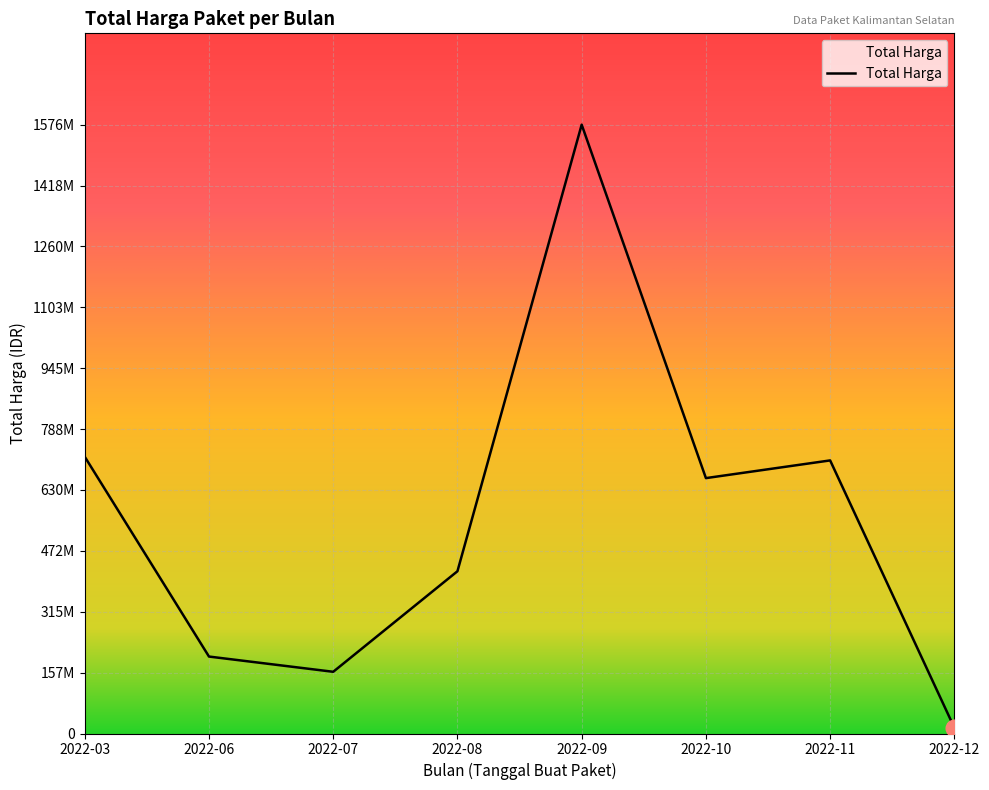

The chart shows a value of 9691617 at 2022-03. True or false?

False